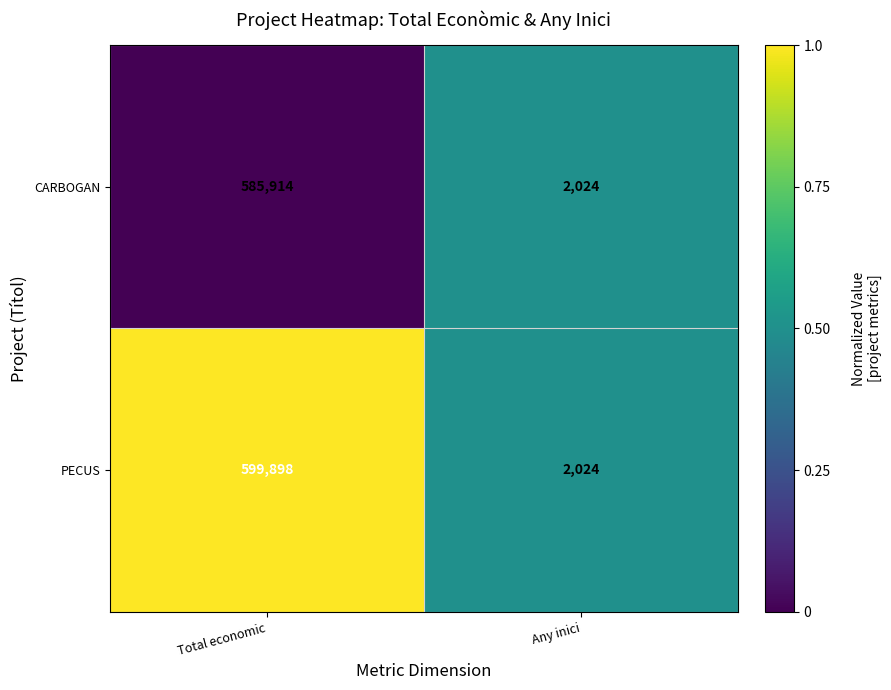

What is the greatest value displayed?

599898